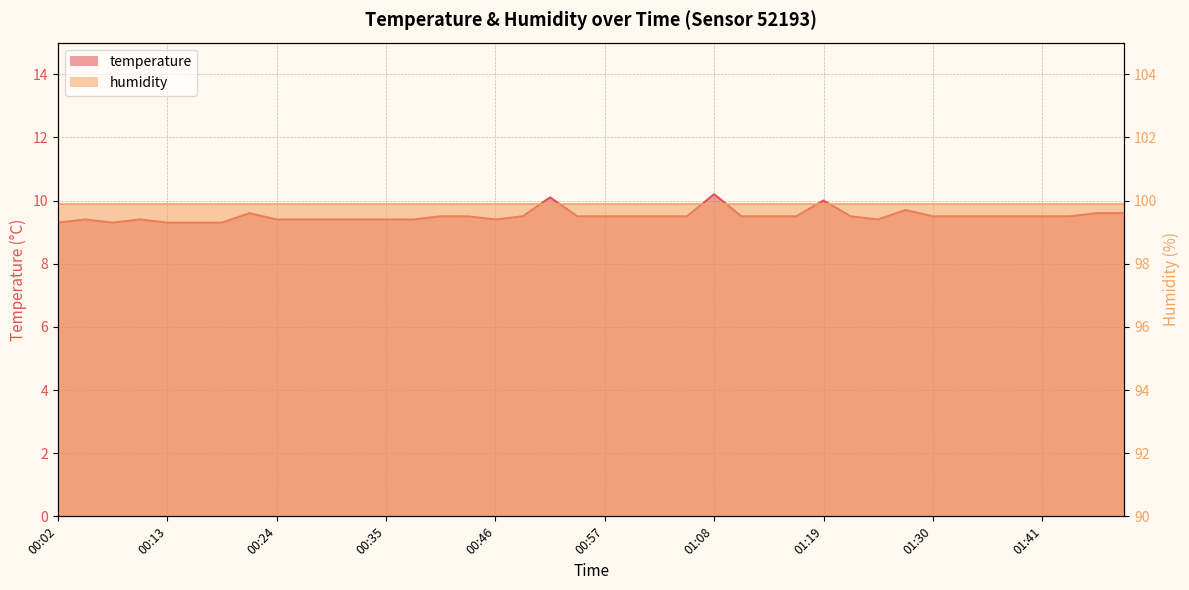

What is the value of the 6th point from the left?

9.3